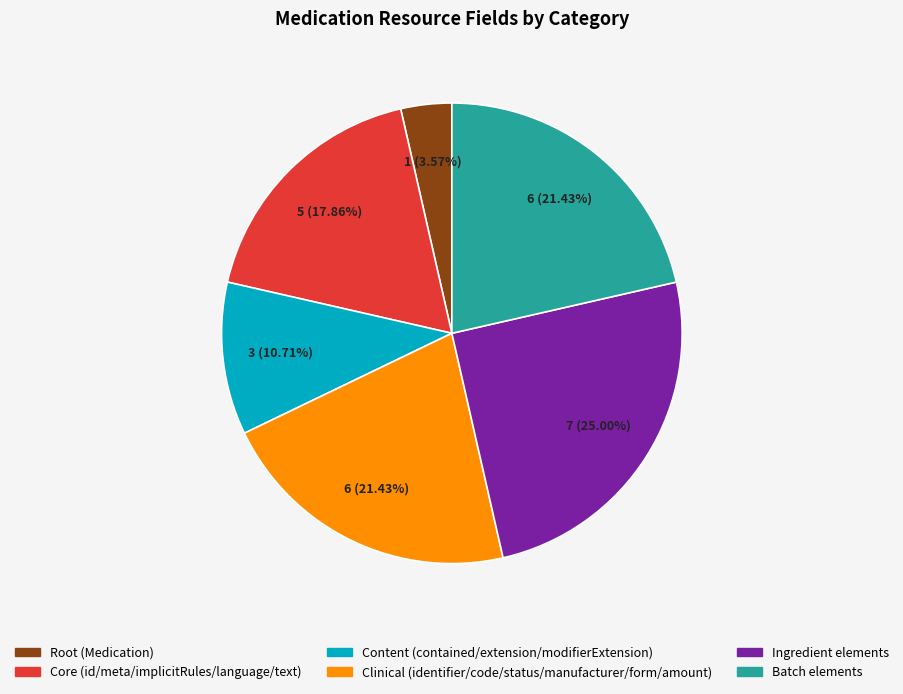

How many slices are in this pie chart?

6